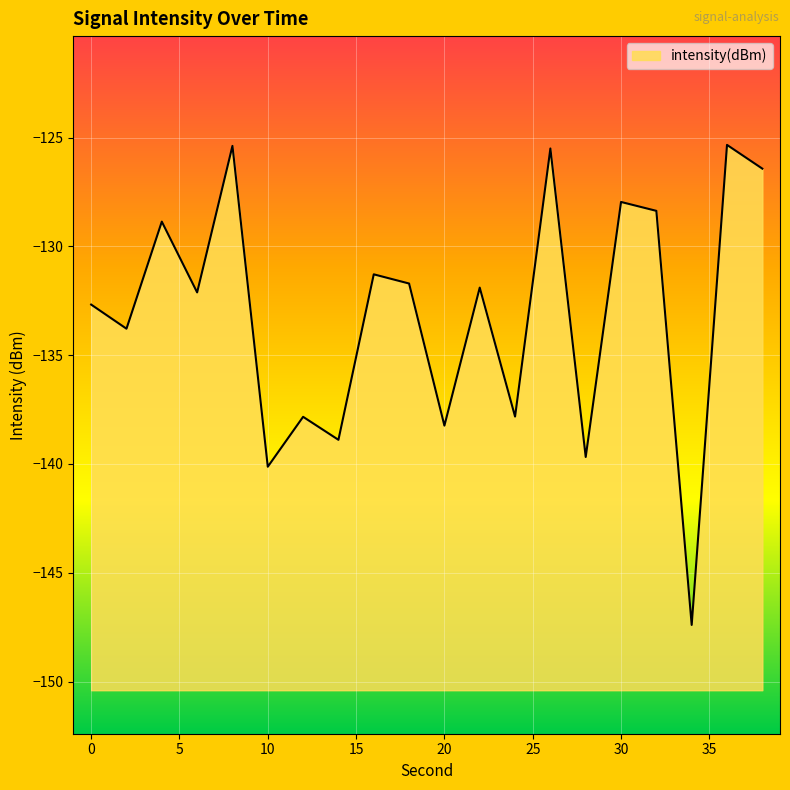

What is the difference between the values at 36 and 4?

3.5